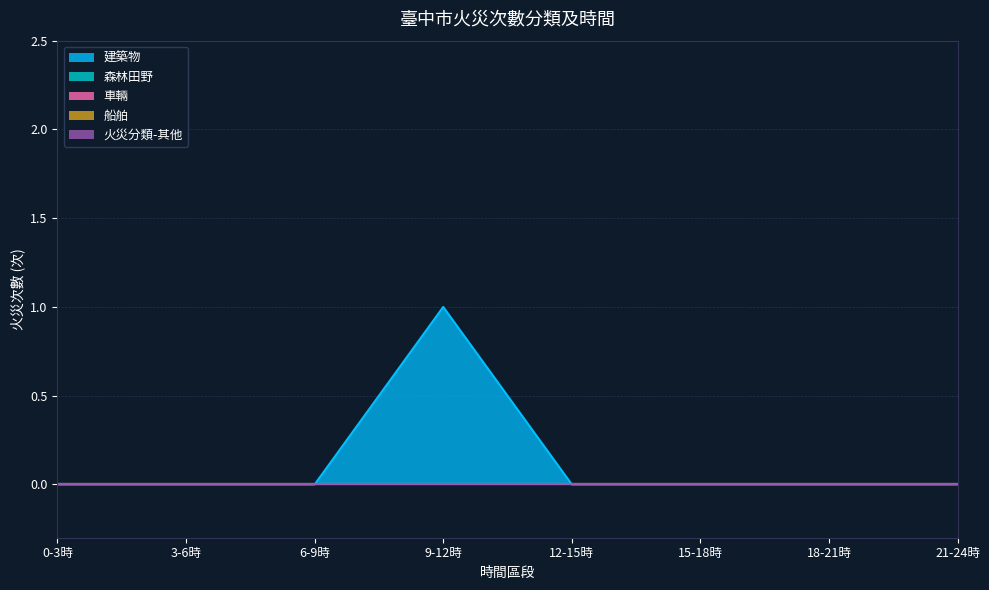

Which series has the largest total across all categories?

建築物